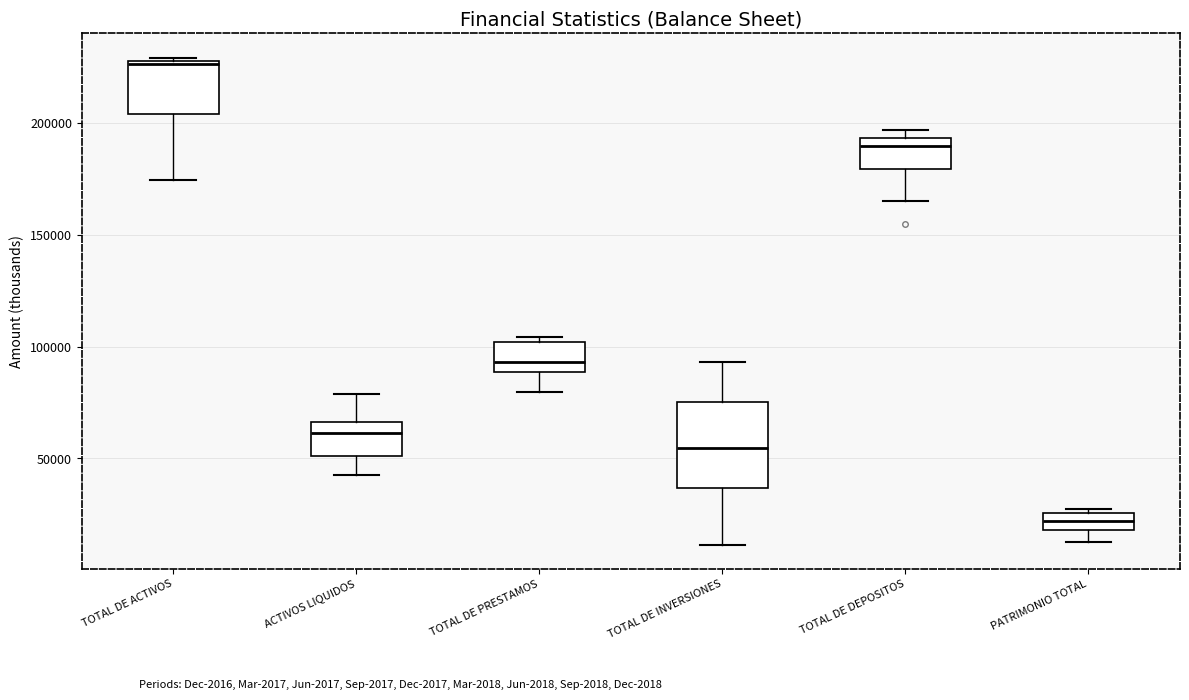

Reading left to right, transcribe this box plot: for each box, give where its median line is, the range the box spans, and where its two whiskers end, as read against the y-axis. The values are not printed on the chart, so give them approximately, as read against the axis.

TOTAL DE ACTIVOS: median 225000, box 205000 to 230000, whiskers 175000 to 230000 (just above the box's upper edge)
ACTIVOS LIQUIDOS: median 60000, box 50000 to 65000, whiskers 45000 to 80000
TOTAL DE PRESTAMOS: median 95000, box 90000 to 100000, whiskers 80000 to 105000
TOTAL DE INVERSIONES: median 55000, box 35000 to 75000, whiskers 10000 to 95000
TOTAL DE DEPOSITOS: median 190000, box 180000 to 195000, whiskers 165000 to 195000 (just above the box's upper edge)
PATRIMONIO TOTAL: median 20000 (inside the box), box 20000 to 25000, whiskers 10000 to 30000